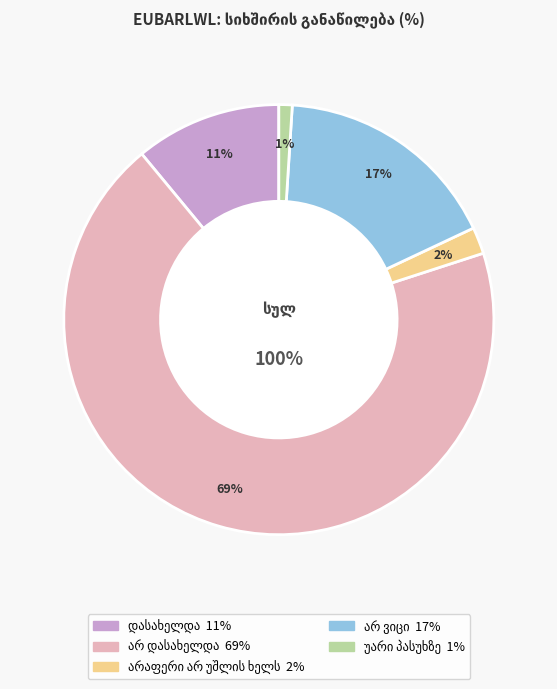

Combined, do უარი პასუხზე and არ ვიცი account for over 50%?

No